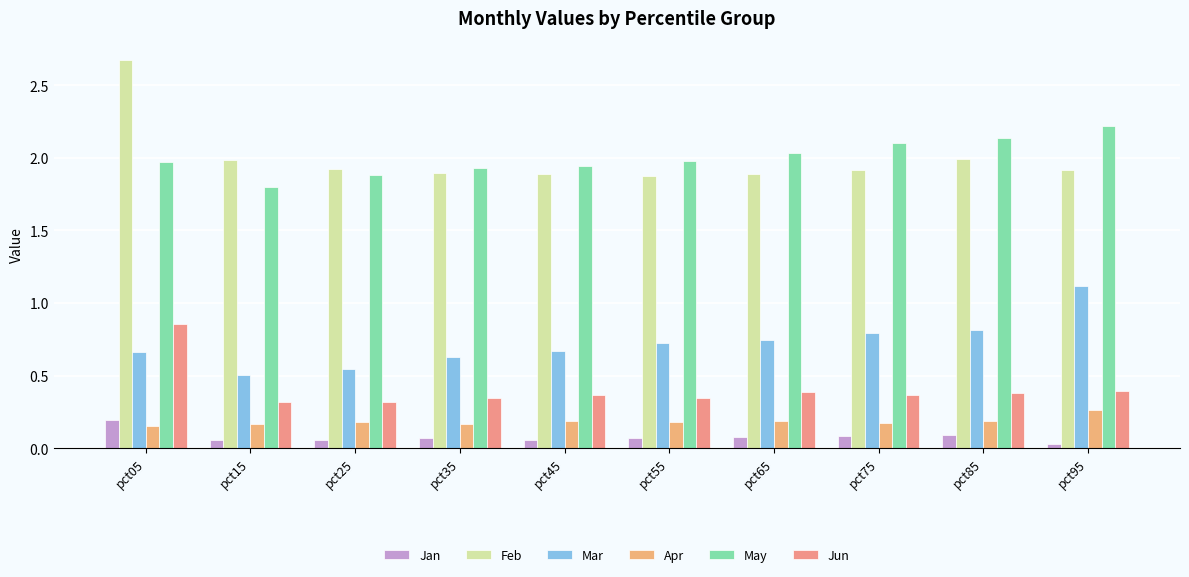

What is the total value across all series at pct95?

5.9